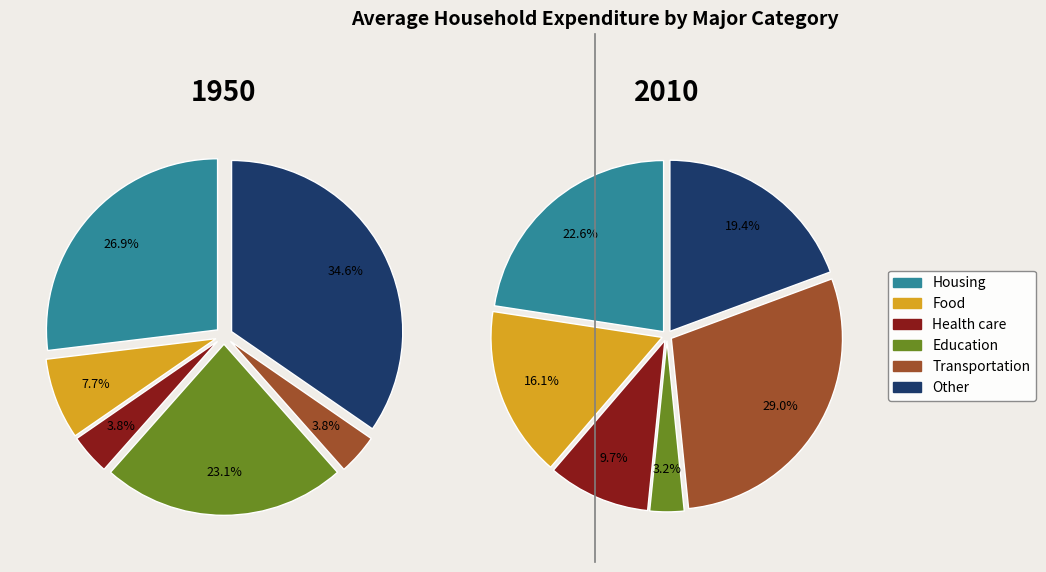

Which has a higher value, 5 or 3?

5